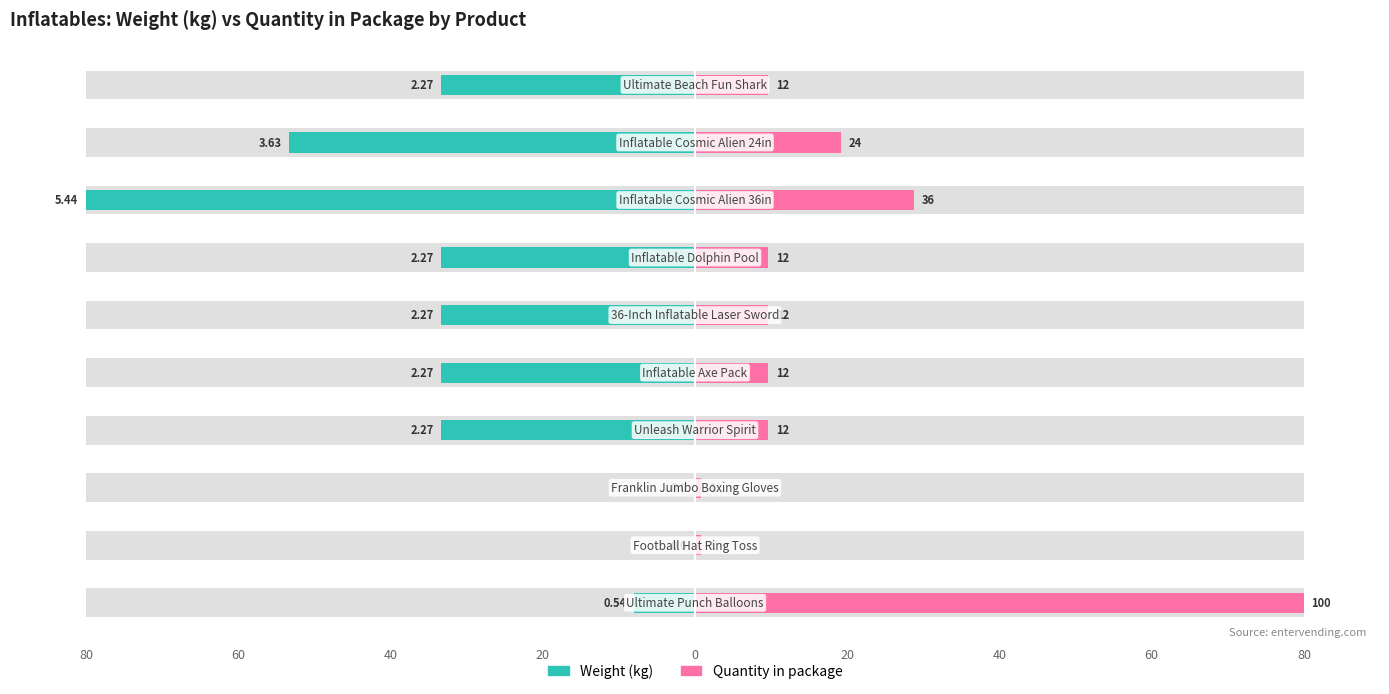

What is the sum of the Quantity in package values at 40 and 20?

19.2